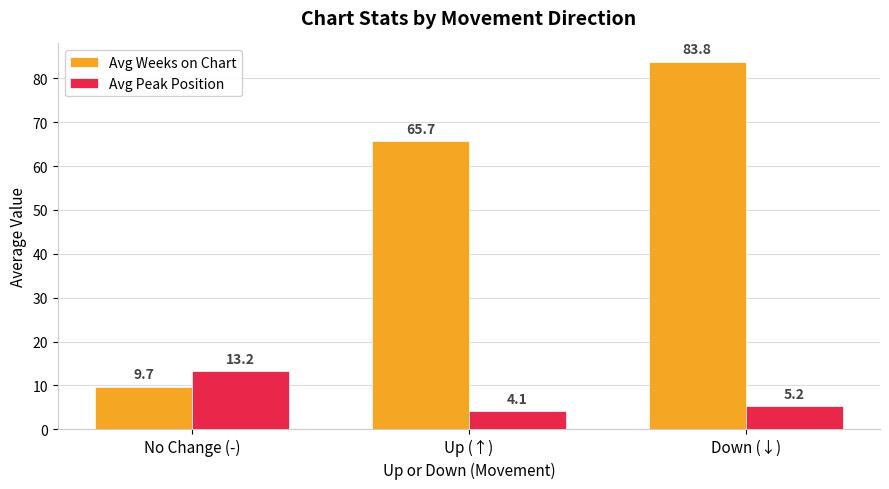

Rank the categories by Avg Peak Position value from highest to lowest.

No Change (-), Down (↓), Up (↑)